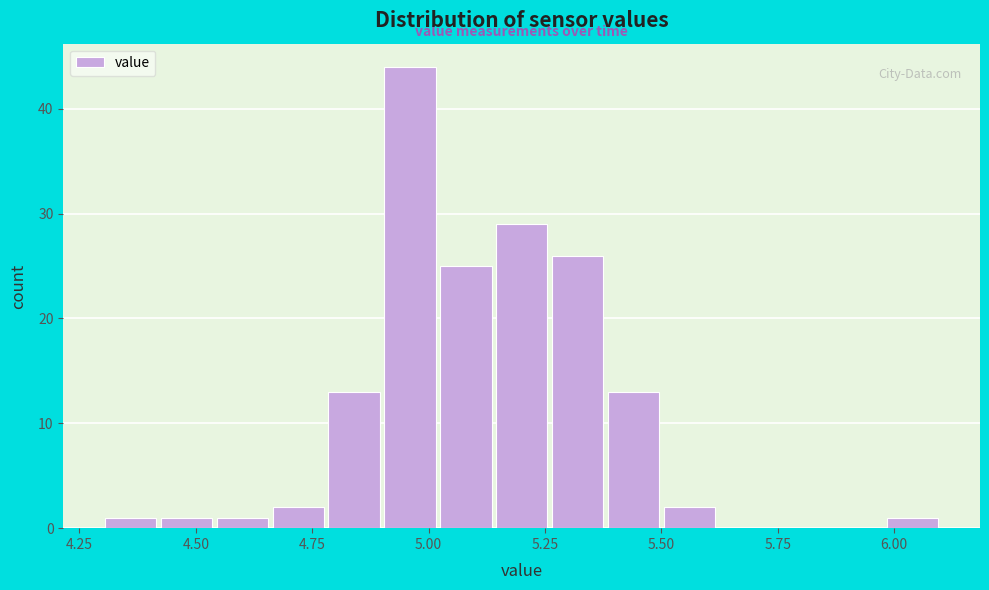

Read against the x-axis, roughly where is the centre of the tallest bar?

4.95